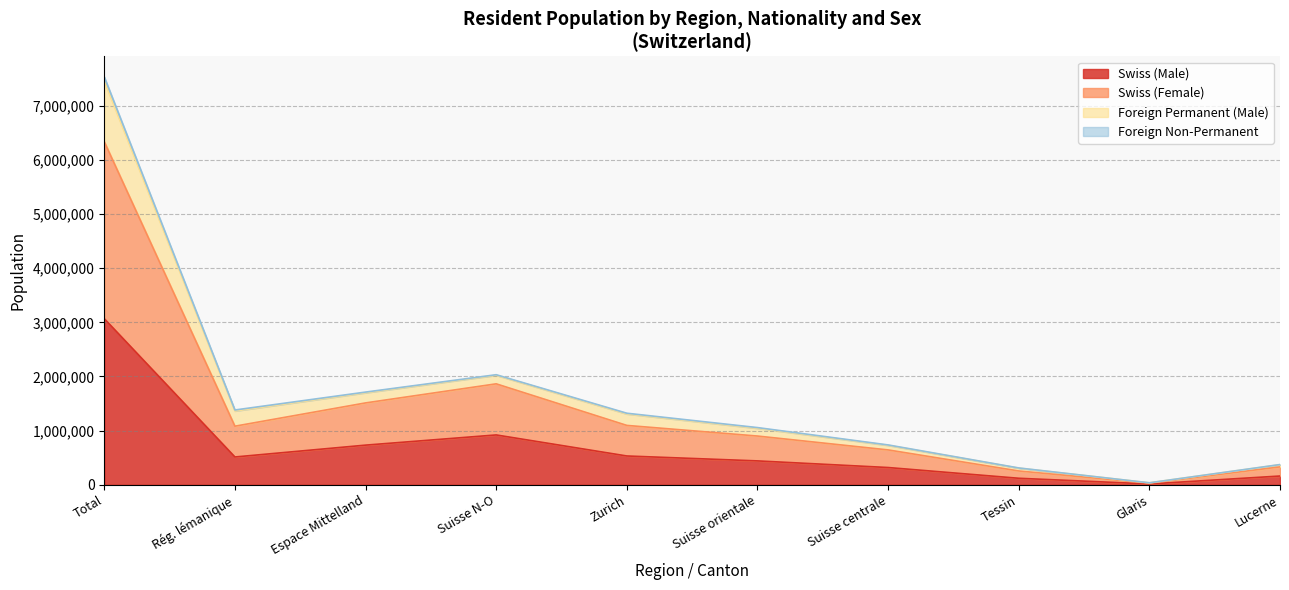

At which label does Swiss (Male) reach its peak?

Total